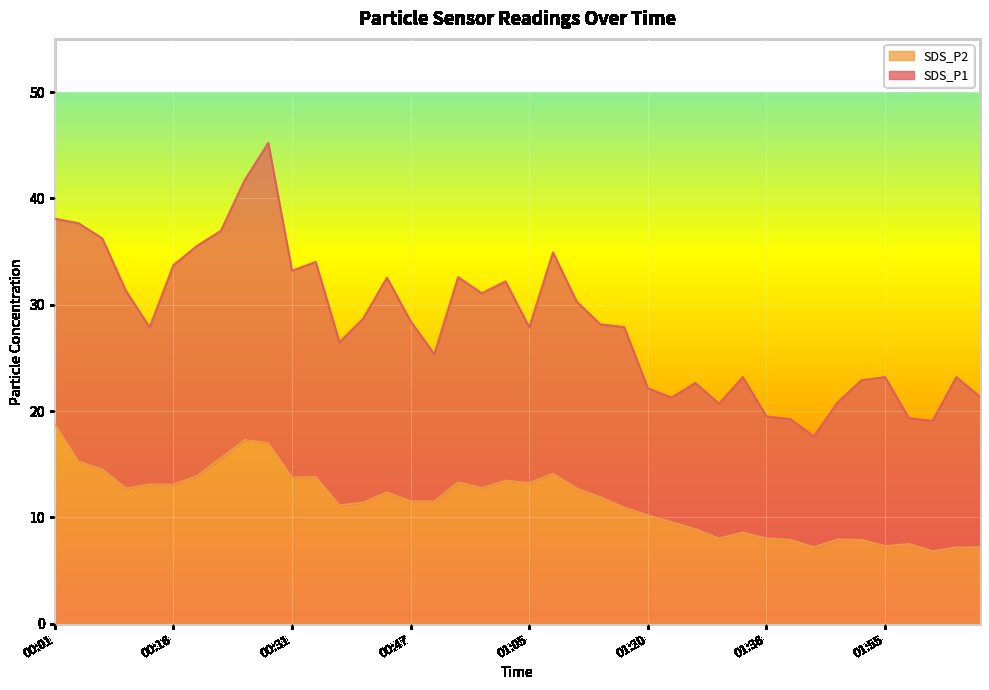

At which label does SDS_P2 reach its peak?

00:01